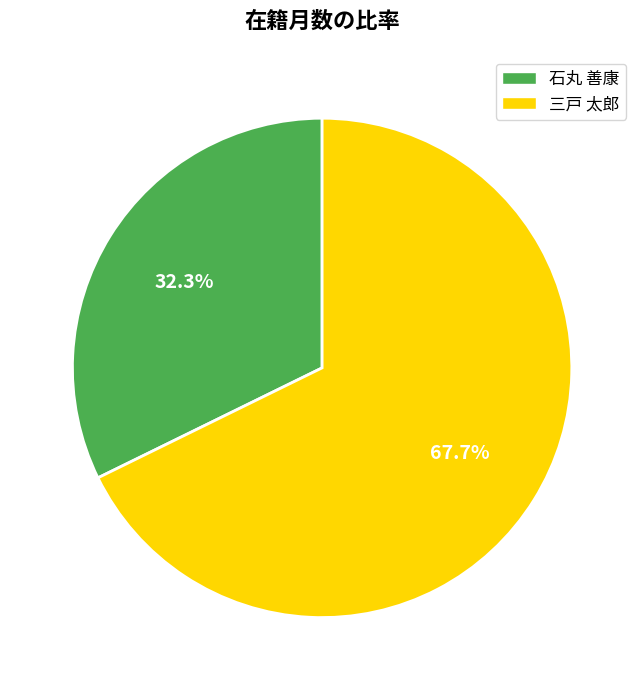

To the nearest percent, what portion does 三戸 太郎 represent?

68%